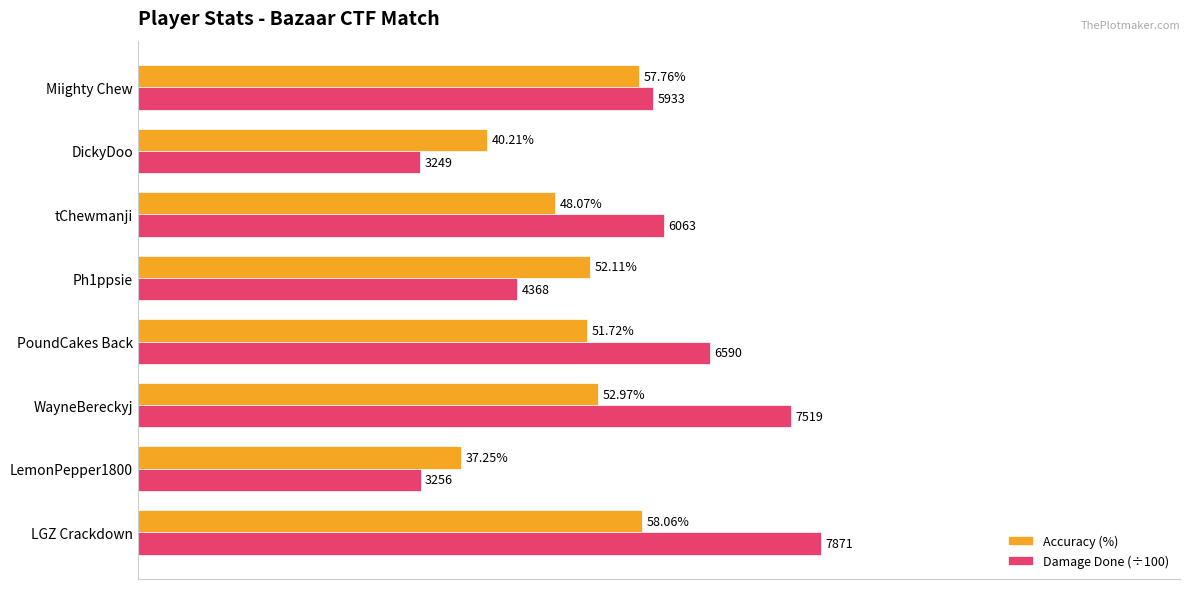

Rank the series by their maximum value, from highest to lowest.

Damage Done (÷100), Accuracy (%)